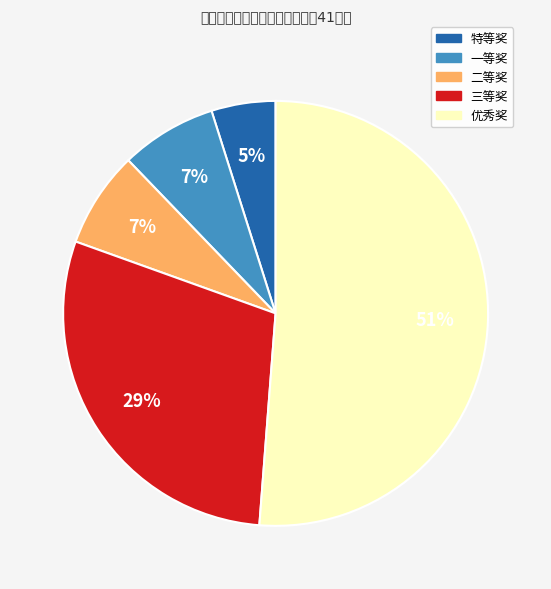

Combined, do 二等奖 and 优秀奖 account for over 50%?

Yes